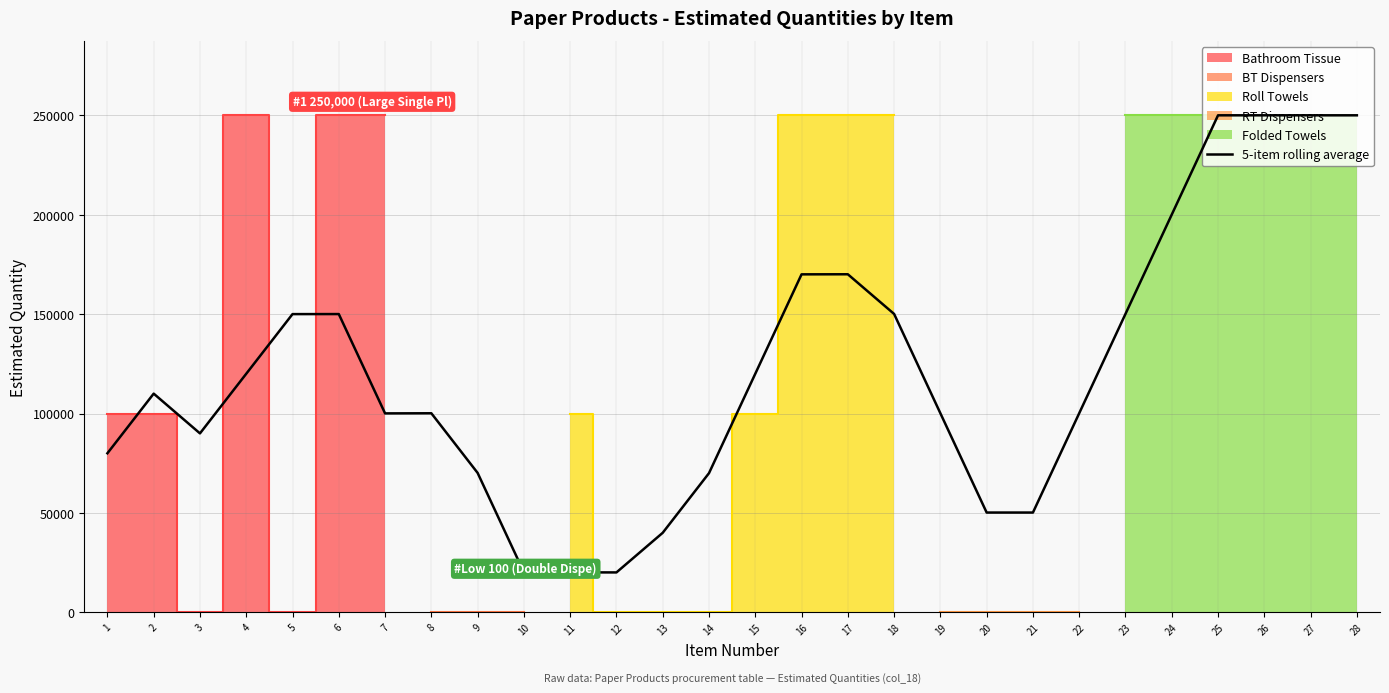

Reading left to right, what are all the values shown in this chart?

1=80000	2=110000	3=90000	4=120000	5=150000	6=150020	7=100060	8=100120	9=70120	10=20120	11=20100	12=20060	13=40000	14=70000	15=120000	16=170000	17=170040	18=150080	19=100120	20=50180	21=50180	22=100140	23=150100	24=200060	25=250000	26=250000	27=250000	28=250000